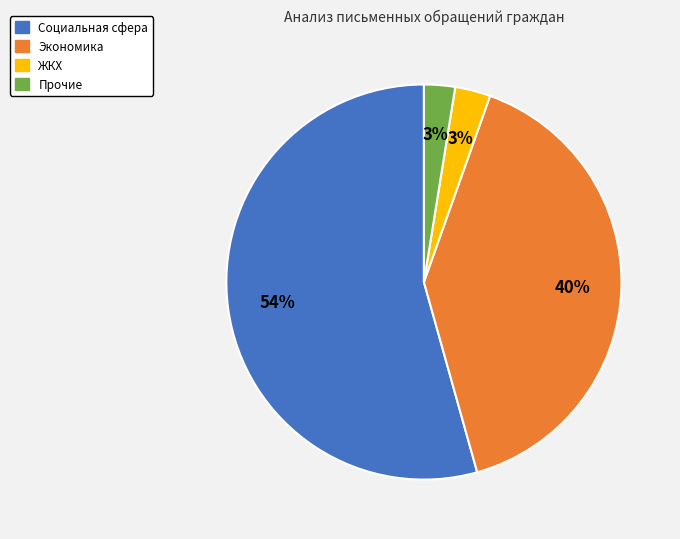

To the nearest percent, what is the average slice percentage?

25%